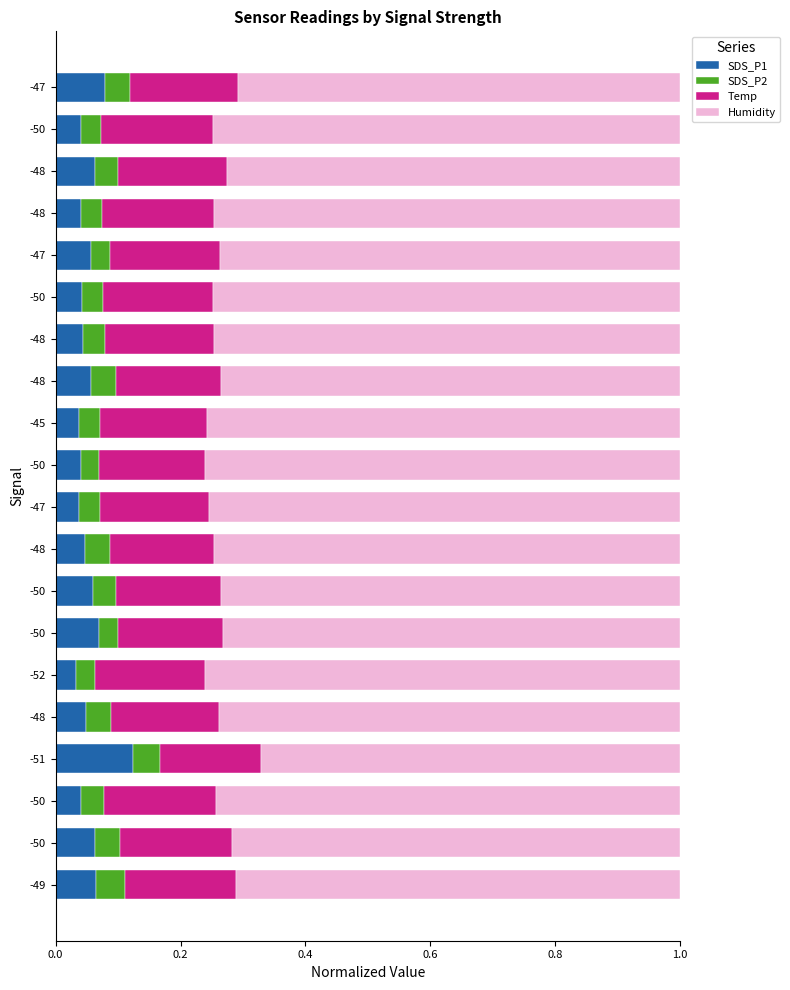

How many distinct data groups are displayed?

4